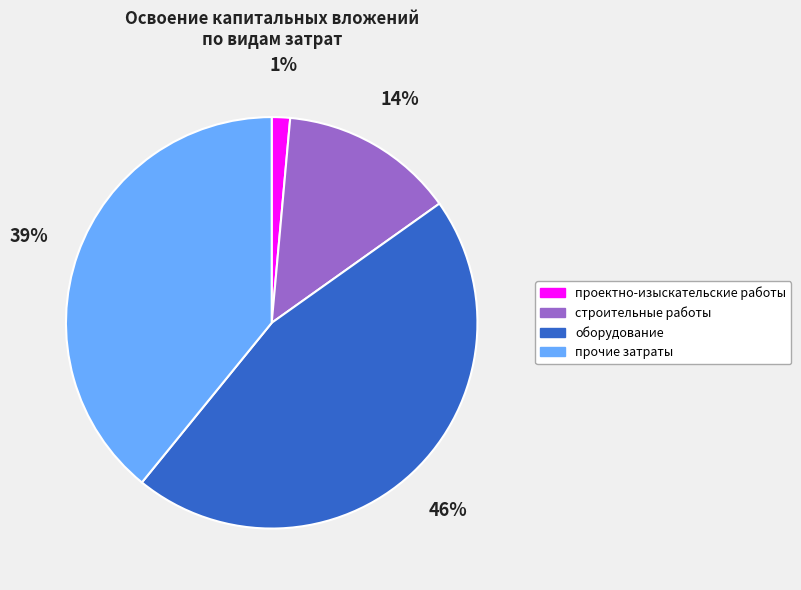

Rank the categories by value from lowest to highest.

проектно-изыскательские работы, строительные работы, прочие затраты, оборудование